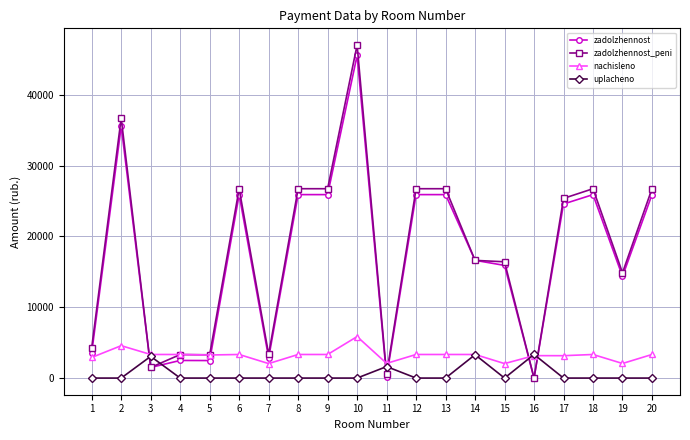

Does the chart have visible grid lines?

Yes